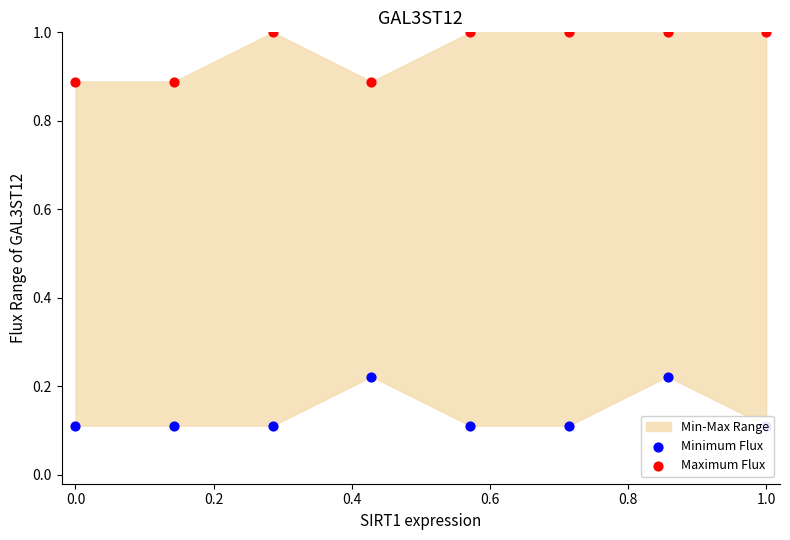

Which series reaches the maximum Y coordinate?

Maximum Flux